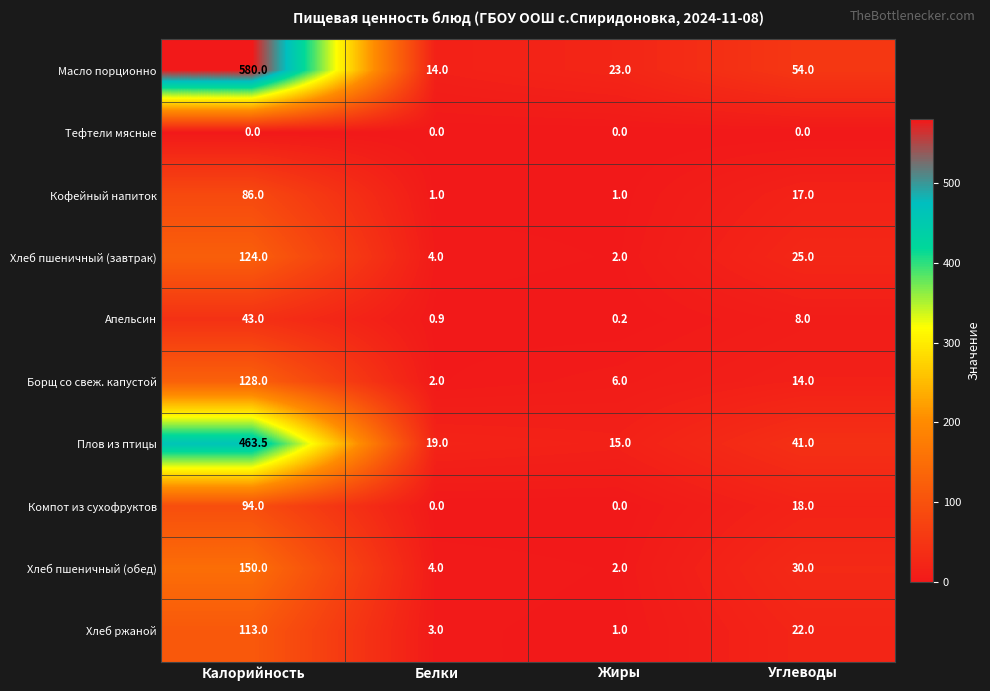

At which label is Борщ со свеж. капустой closest to 65?

Углеводы